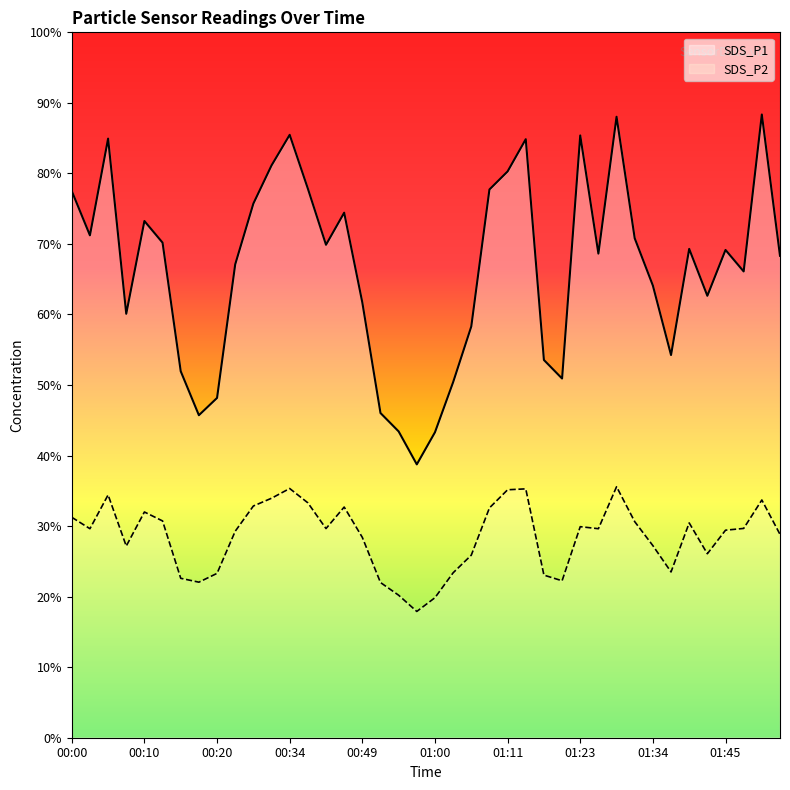

Where does the SDS_P1 series first go above 69?

00:00